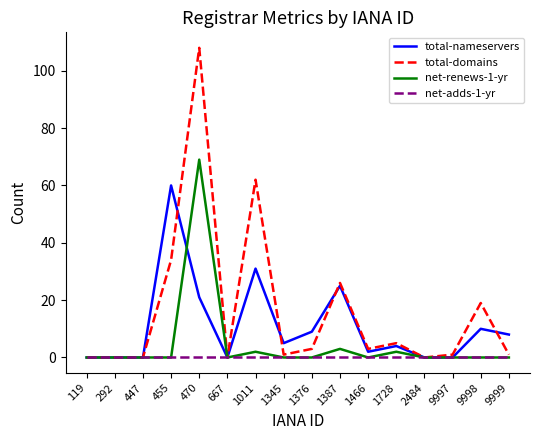

Reading right to left, extract all data points from this chart.

total-nameservers: 9999=8	9998=10	9997=0	2484=0	1728=4	1466=2	1387=25	1376=9	1345=5	1011=31	667=0	470=21	455=60	447=0	292=0	119=0
total-domains: 9999=1	9998=19	9997=1	2484=0	1728=5	1466=3	1387=26	1376=3	1345=1	1011=62	667=0	470=108	455=34	447=0	292=0	119=0
net-renews-1-yr: 9999=0	9998=0	9997=0	2484=0	1728=2	1466=0	1387=3	1376=0	1345=0	1011=2	667=0	470=69	455=0	447=0	292=0	119=0
net-adds-1-yr: 9999=0	9998=0	9997=0	2484=0	1728=0	1466=0	1387=0	1376=0	1345=0	1011=0	667=0	470=0	455=0	447=0	292=0	119=0